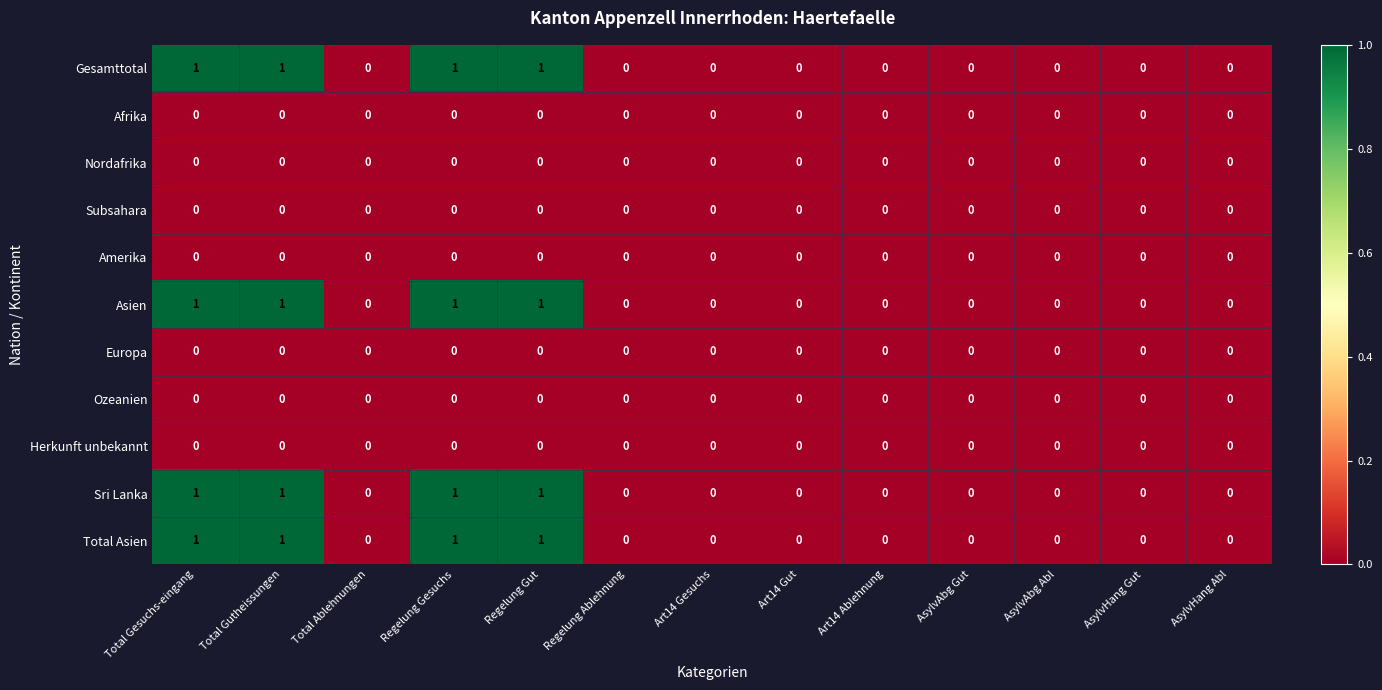

True or false: Total Asien has a value of 0 at Art14 Gut.

True